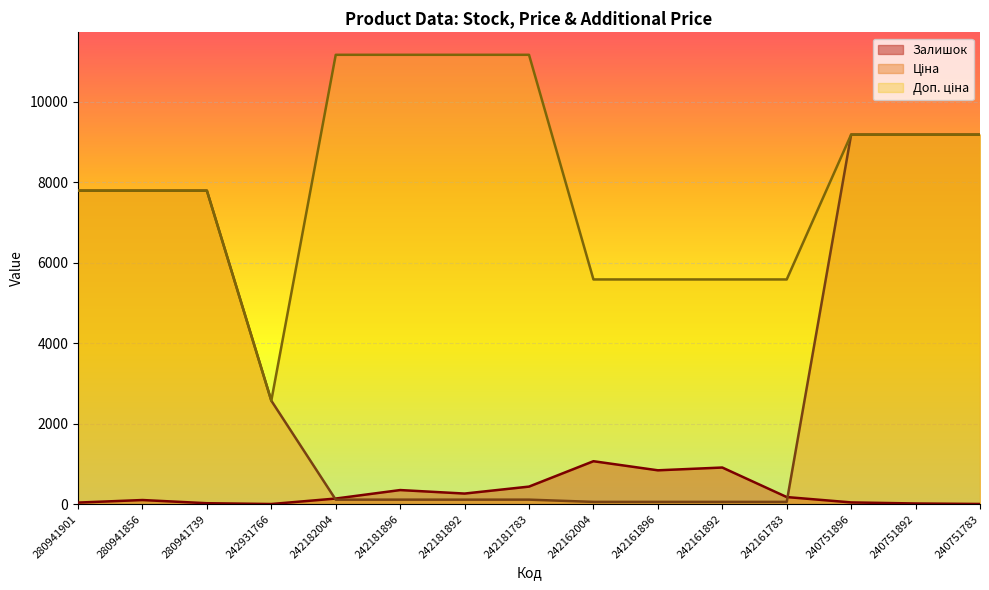

At which category is the sum across all series the highest?

240751896